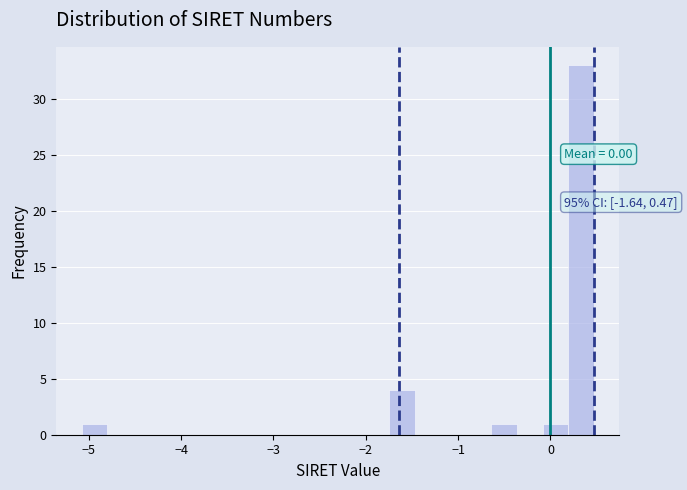

Read against the x-axis, roughly where is the centre of the tallest bar?

0.3